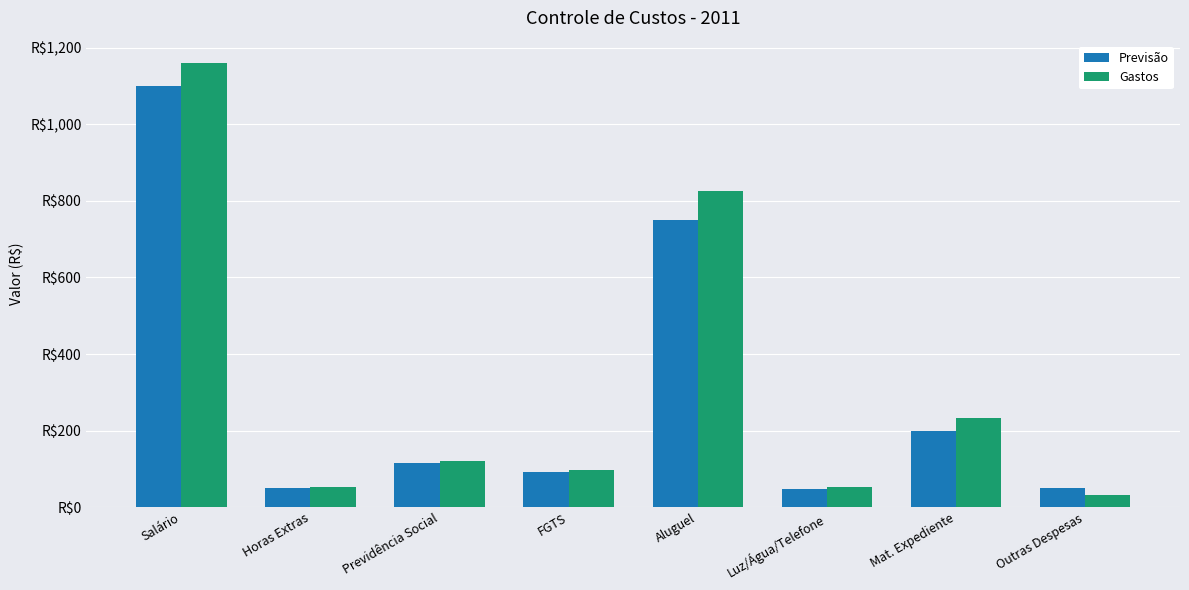

At which label is Gastos closest to 596?

Aluguel